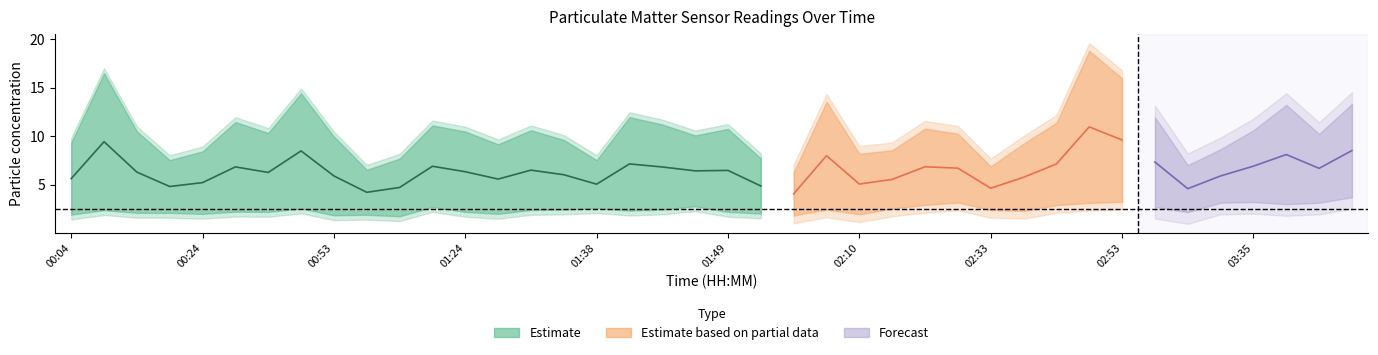

Between 00:07 and 02:13, which is larger?

00:07